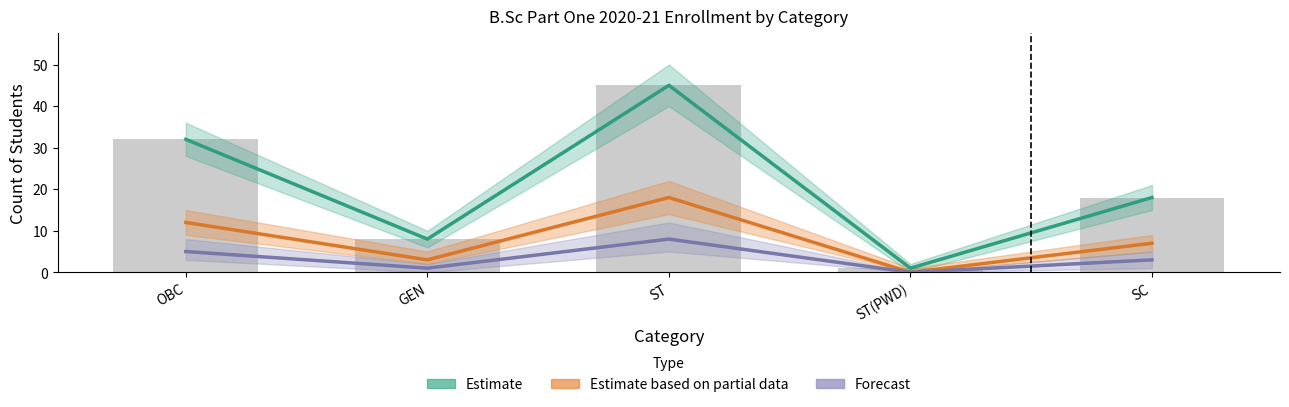

What is the average value of the Estimate series?

21